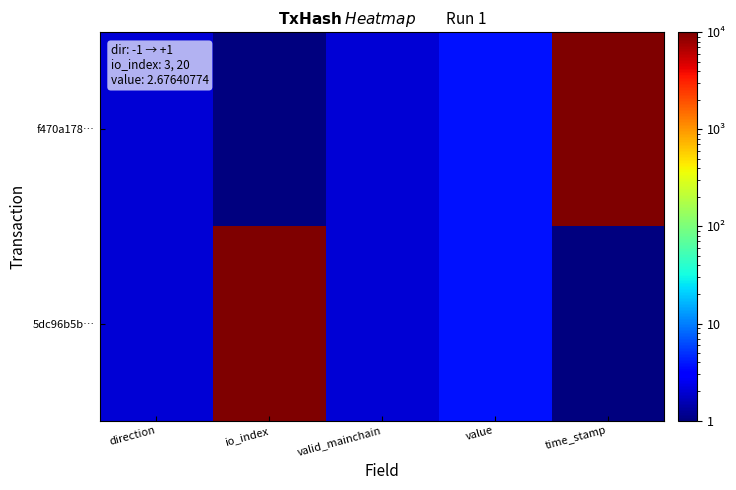

Which series changed the most between valid_mainchain and time_stamp?

f470a178…